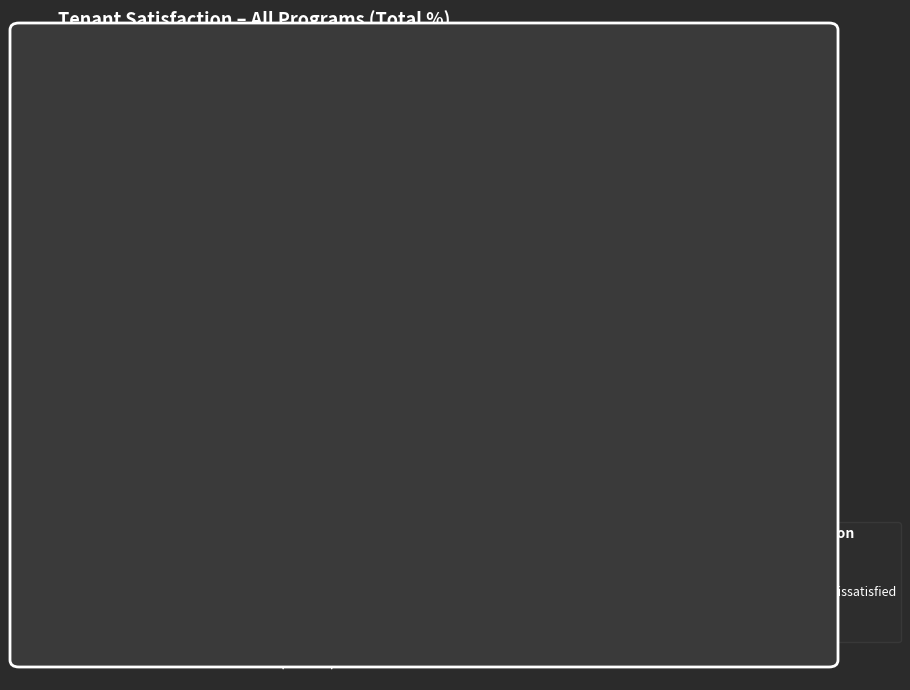

To the nearest percent, what is the difference between the largest and smallest slice percentages?

32%